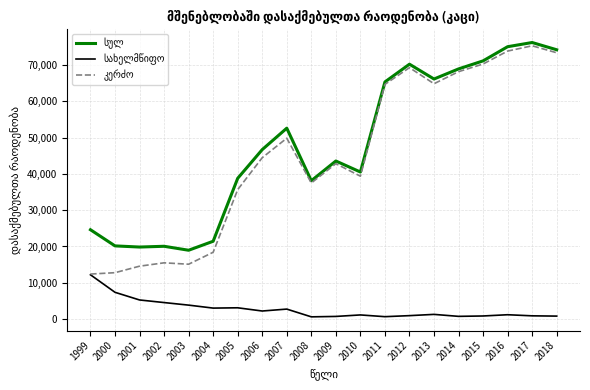

How many lines are shown in the chart?

3